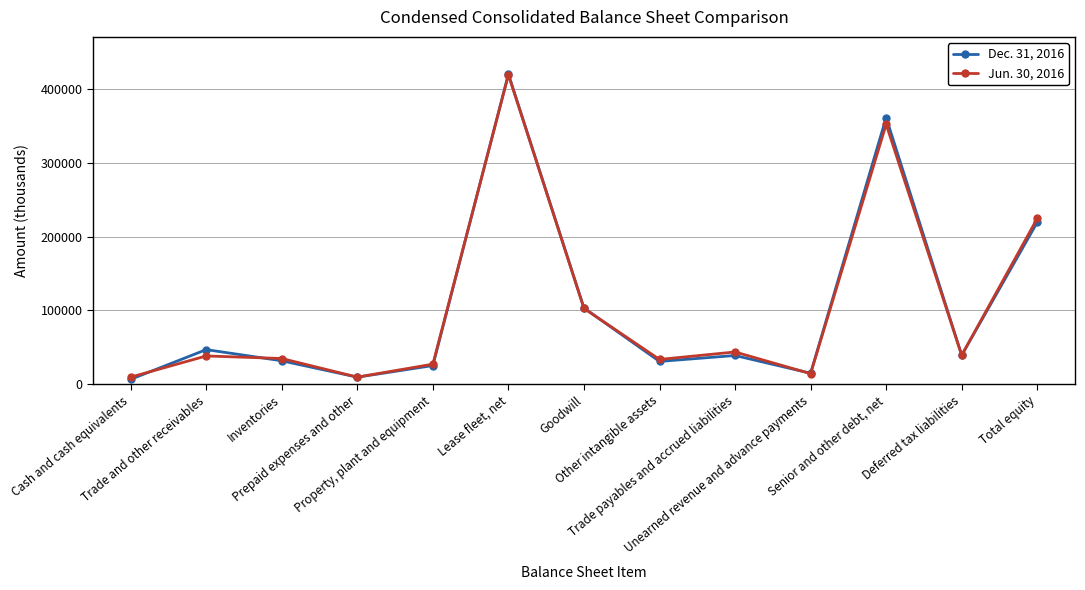

Rank the series by their maximum value, from highest to lowest.

Dec. 31, 2016, Jun. 30, 2016